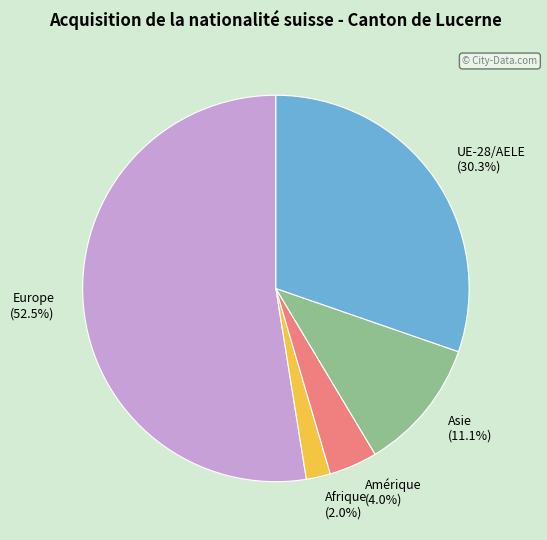

Which has a higher value, Amérique or UE-28/AELE?

UE-28/AELE